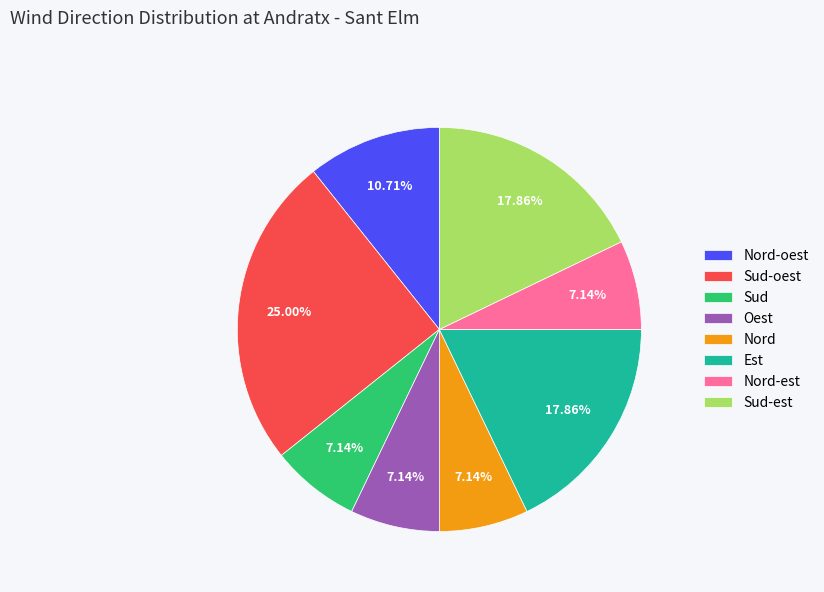

To the nearest percent, what is the difference between the largest and smallest slice percentages?

18%